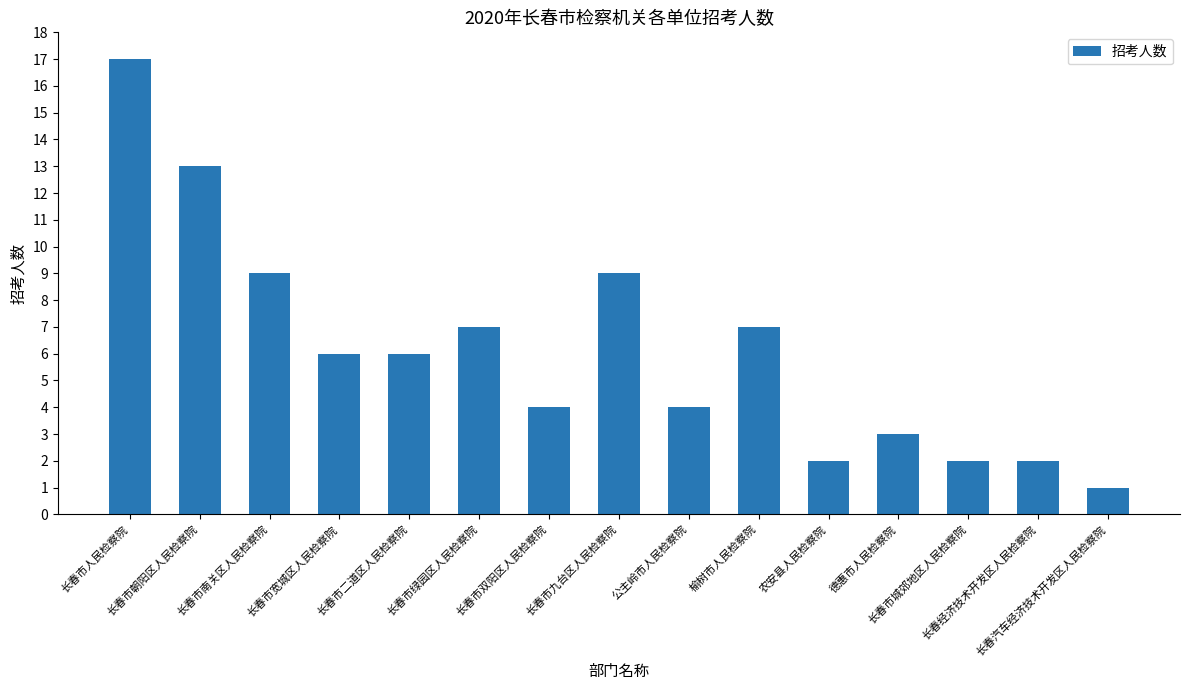

What is the value of the 8th bar from the left?

9